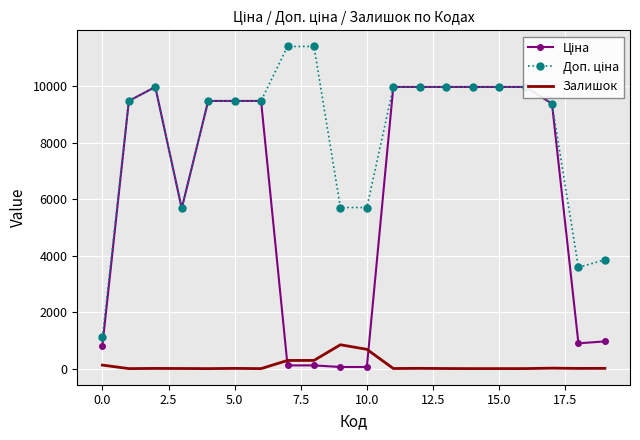

Reading left to right, extract all data points from this chart.

Ціна: 818.5	9480.1	9975.0	5673.8	9480.1	9480.1	9480.1	114.1	114.1	57.0	57.0	9975.0	9975.0	9975.0	9975.0	9975.0	9975.0	9384.0	895.9	963.5
Доп. ціна: 1109.2	9480.1	9975.0	5673.8	9480.1	9480.1	9480.1	11410.0	11410.0	5705.0	5705.0	9975.0	9975.0	9975.0	9975.0	9975.0	9975.0	9384.0	3583.6	3854.0
Залишок: 125.0	0.0	7.0	4.0	0.0	8.0	0.0	289.0	290.0	845.0	683.0	4.0	9.0	3.0	0.0	0.0	1.0	17.0	7.0	9.0